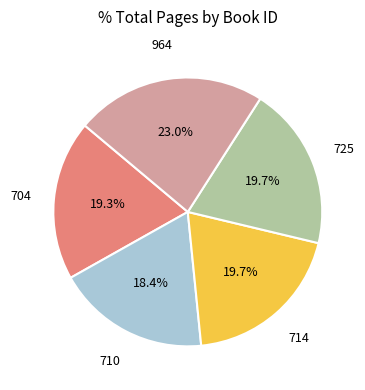

Is it true that 710 is 18% of the pie?

True